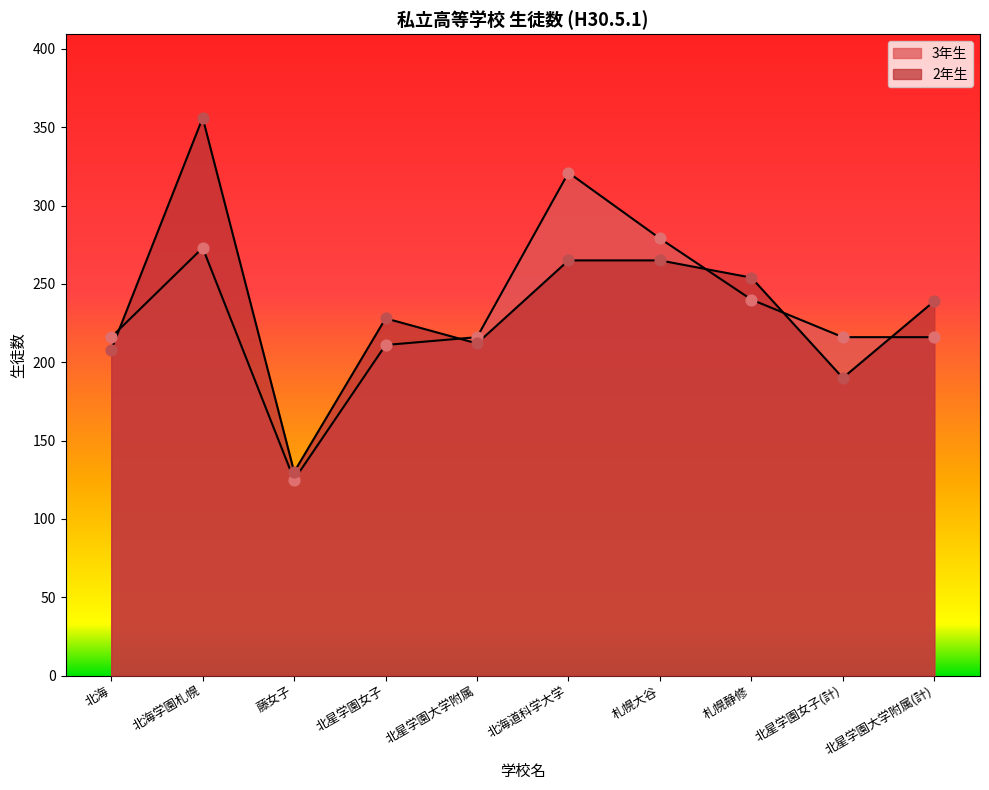

Which series has the largest Y range (max minus min)?

3年生